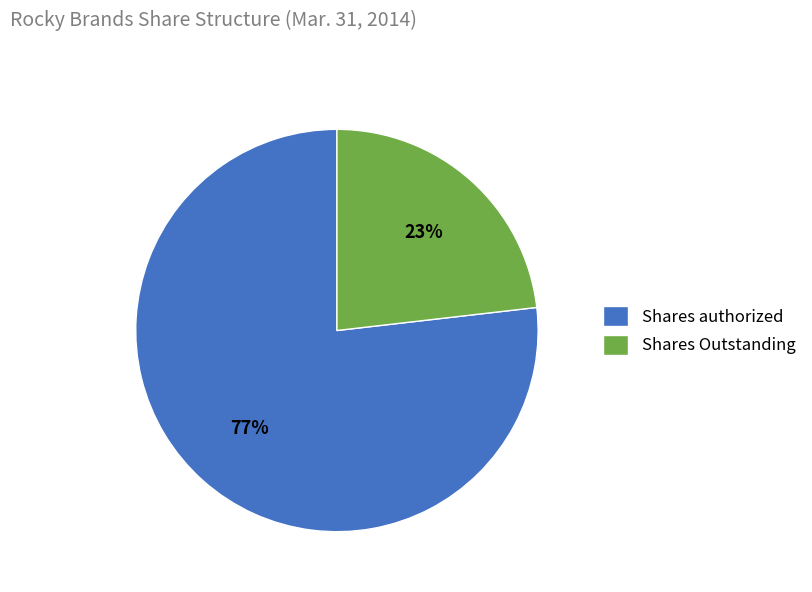

To the nearest percent, what is the difference between the Shares Outstanding and Shares authorized slice percentages?

54%